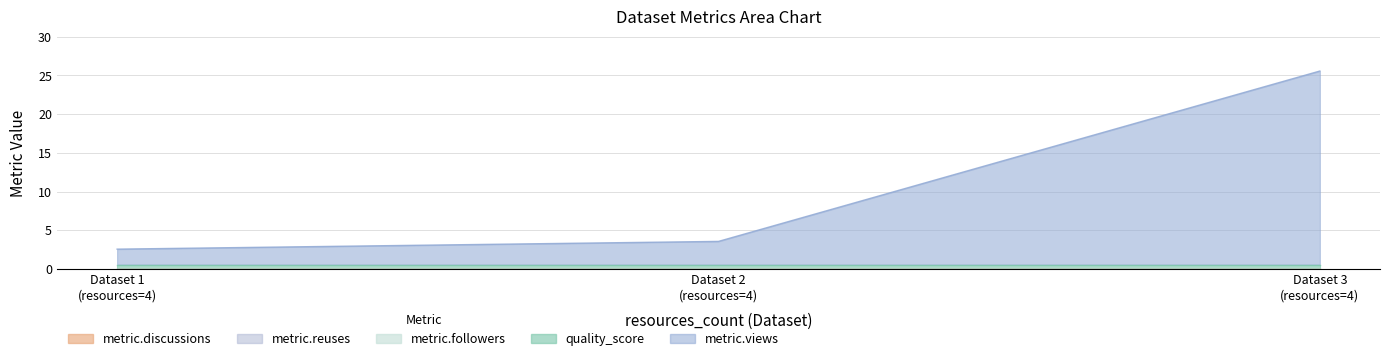

How many lines are shown in the chart?

5